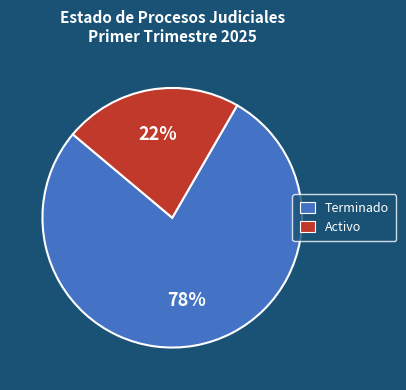

Rank the categories by value from highest to lowest.

Terminado, Activo